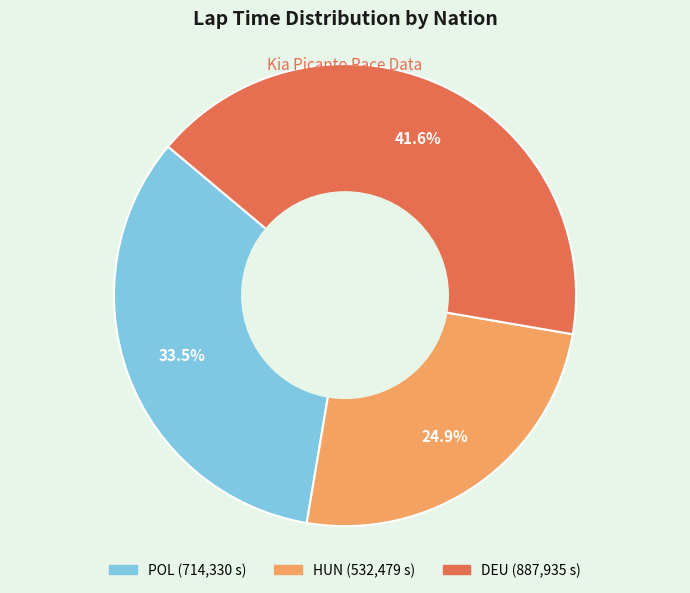

Is there any slice that represents more than half of the pie?

No